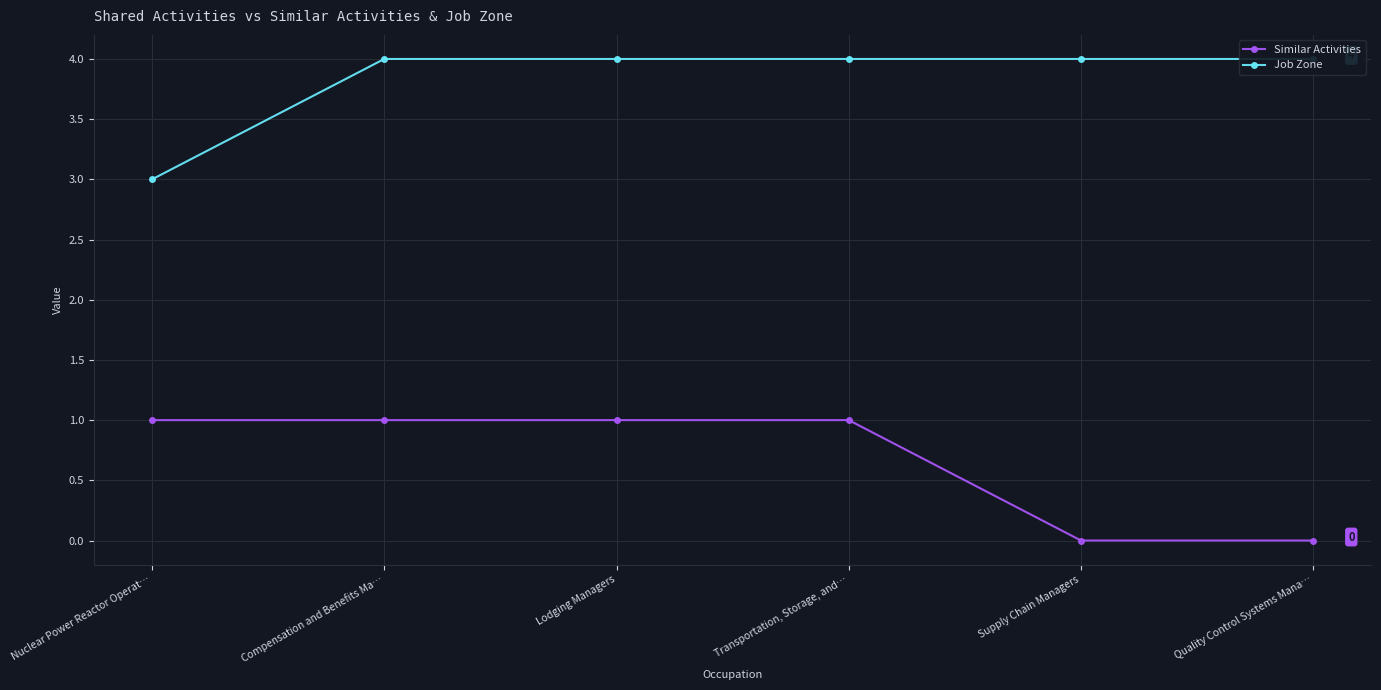

Reading right to left, what are all the values shown in this chart?

Similar Activities: 0	0	1	1	1	1
Job Zone: 4	4	4	4	4	3